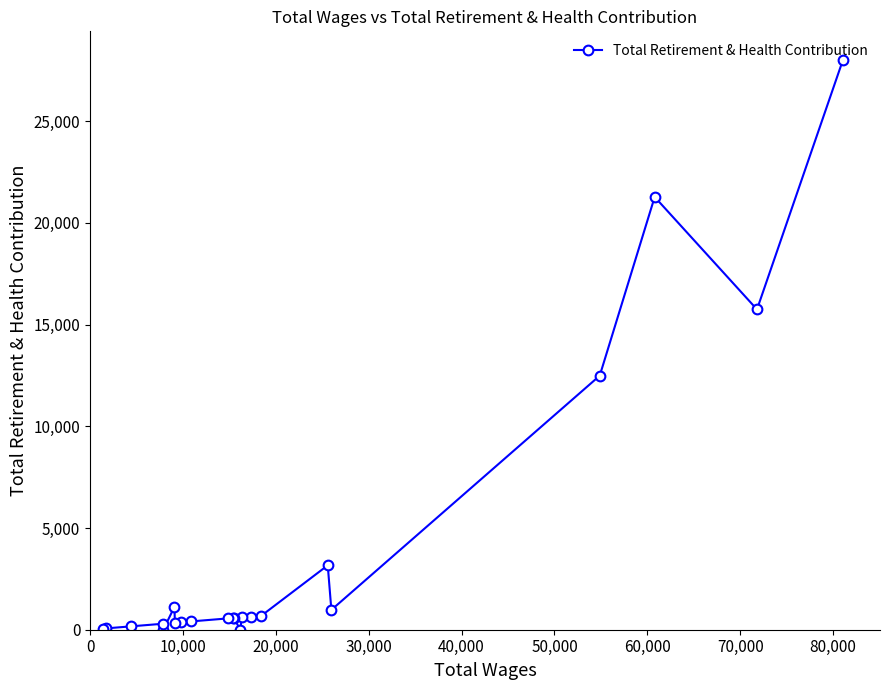

What is the difference between the maximum and minimum values?

28014